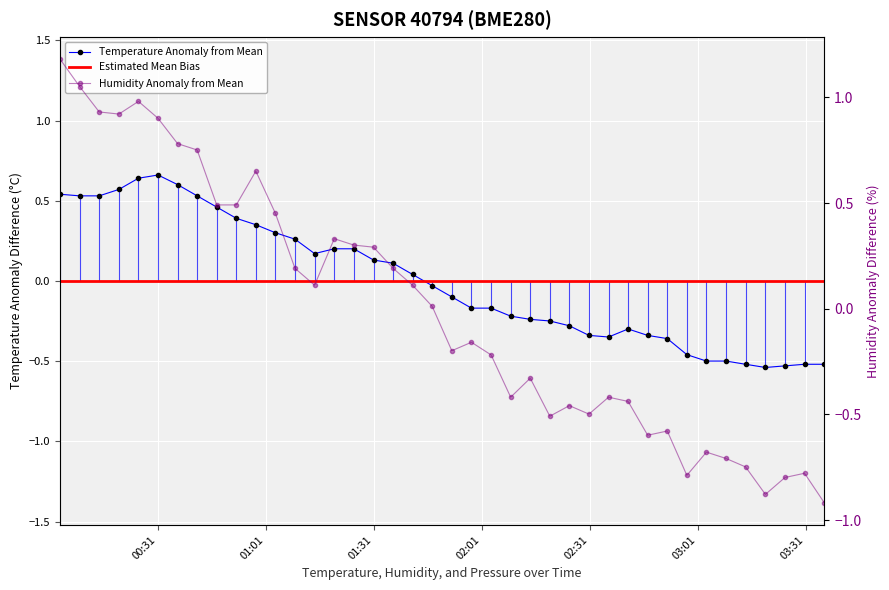

Reading right to left, transcribe all the data shown in this chart.

temperature: -0.5	-0.5	-0.5	-0.5	-0.5	-0.5	-0.5	-0.5	-0.4	-0.3	-0.3	-0.3	-0.3	-0.3	-0.2	-0.2	-0.2	-0.2	-0.2	-0.1	-0.0	0.0	0.1	0.1	0.2	0.2	0.2	0.3	0.3	0.4	0.4	0.5	0.5	0.6	0.7	0.6	0.6	0.5	0.5	0.5
humidity: -0.9	-0.8	-0.8	-0.9	-0.7	-0.7	-0.7	-0.8	-0.6	-0.6	-0.4	-0.4	-0.5	-0.5	-0.5	-0.3	-0.4	-0.2	-0.2	-0.2	0.0	0.1	0.2	0.3	0.3	0.3	0.1	0.2	0.5	0.7	0.5	0.5	0.8	0.8	0.9	1.0	0.9	0.9	1.1	1.2